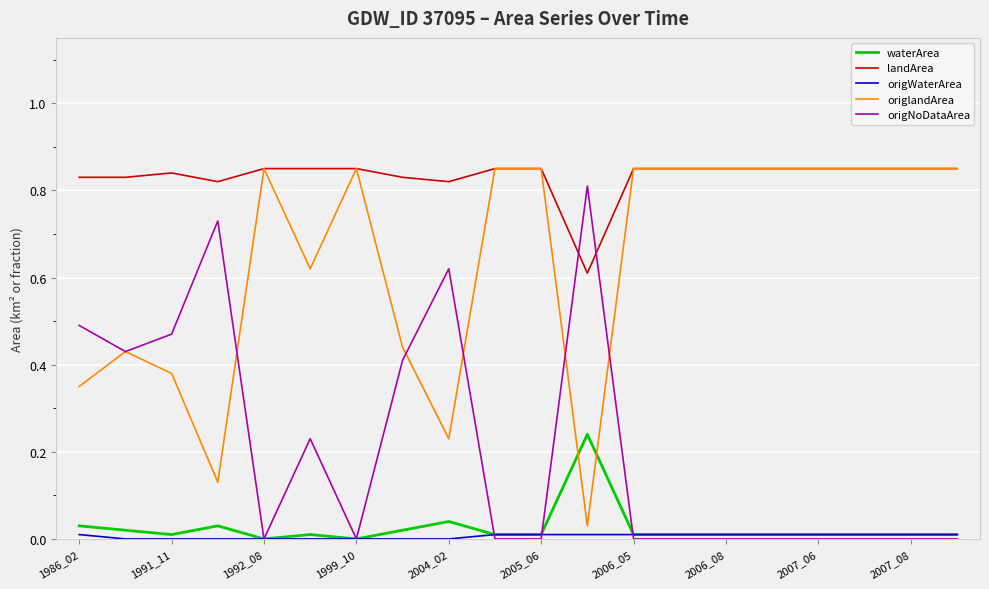

Which series has the largest total across all categories?

landArea